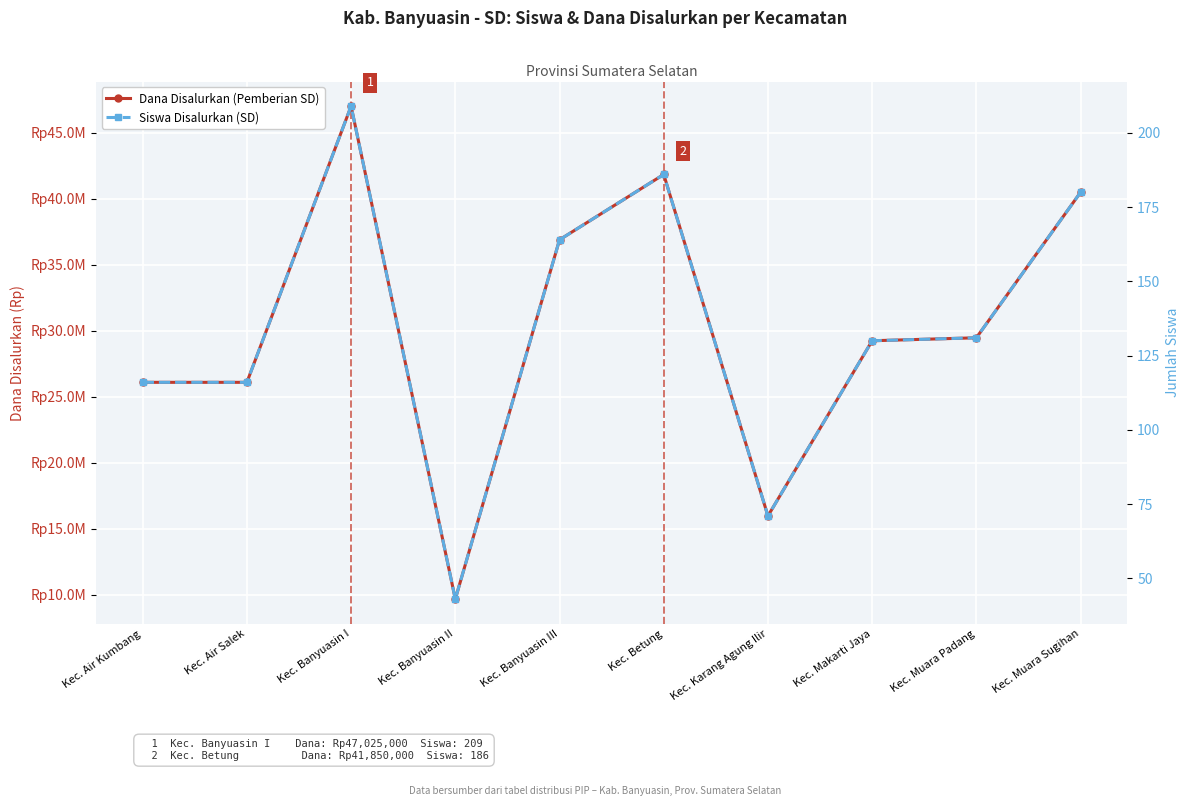

Rank the categories by Siswa Disalurkan (SD) value from highest to lowest.

Kec. Banyuasin I, Kec. Betung, Kec. Muara Sugihan, Kec. Banyuasin III, Kec. Muara Padang, Kec. Makarti Jaya, Kec. Air Kumbang, Kec. Air Salek, Kec. Karang Agung Ilir, Kec. Banyuasin II